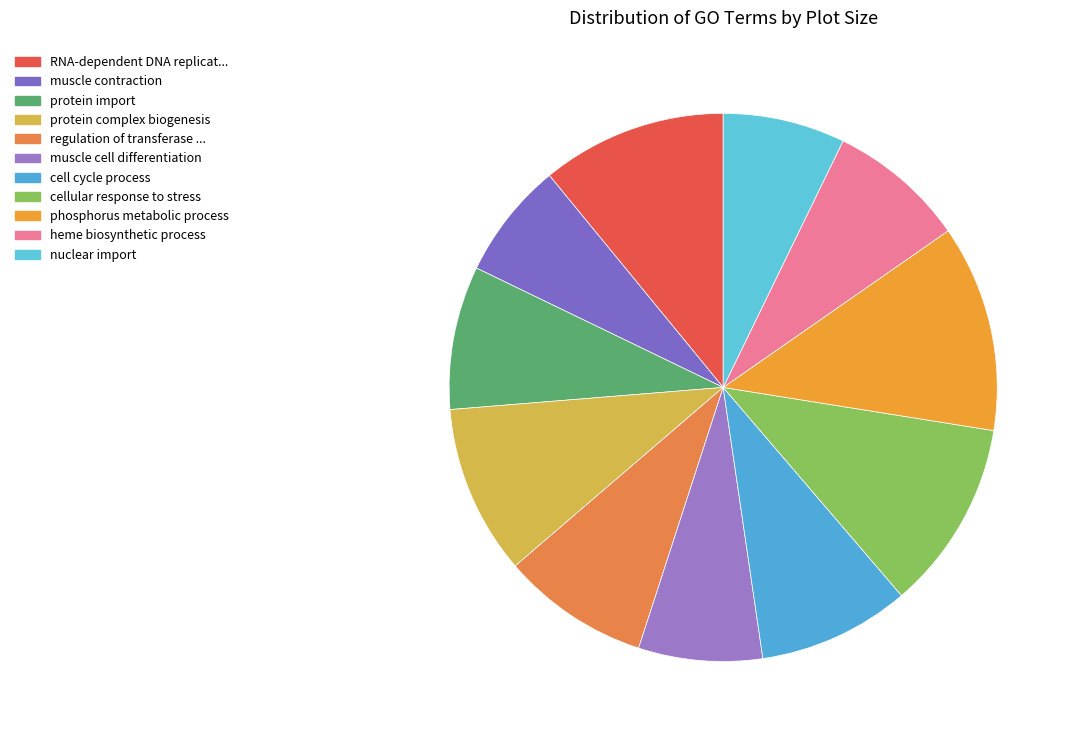

Between heme biosynthetic process and cellular response to stress, which is larger?

cellular response to stress